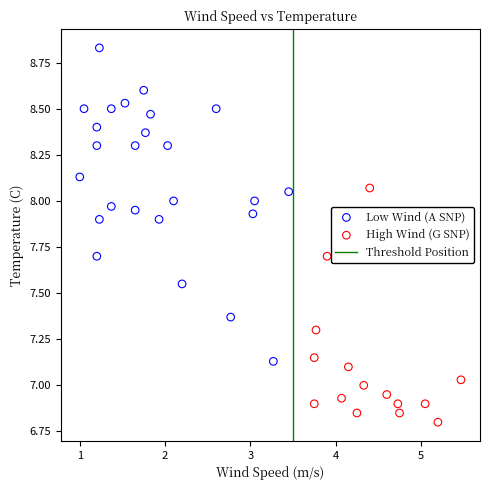

Which series reaches the minimum Y coordinate?

High Wind (G SNP)